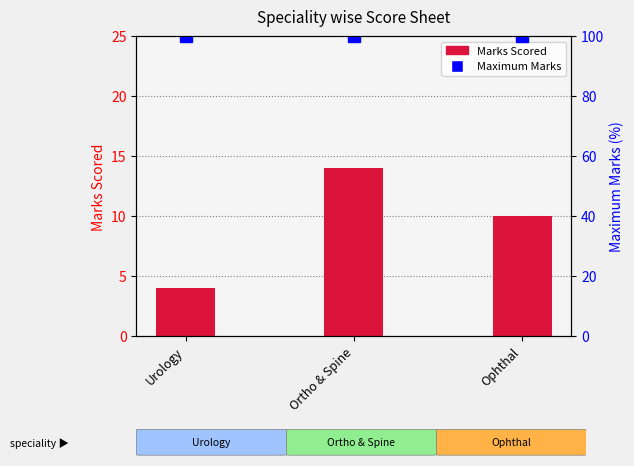

At which category is the sum across all series the highest?

Ortho & Spine